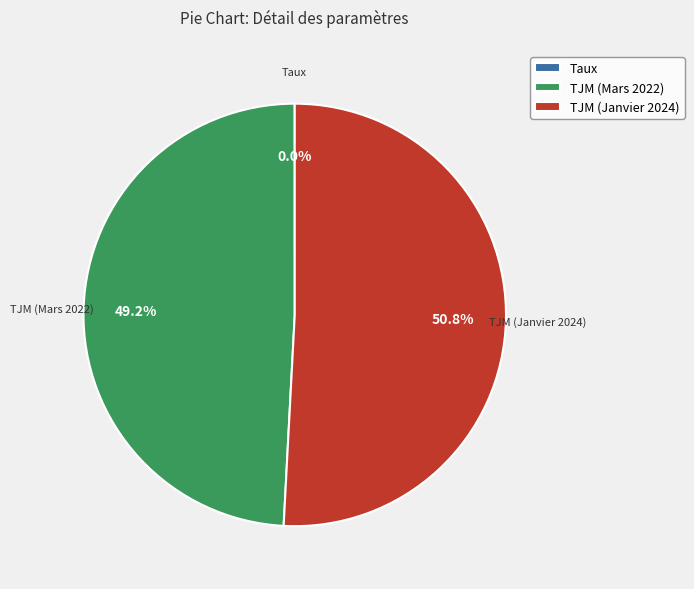

Which slice is the largest?

TJM (Janvier 2024)